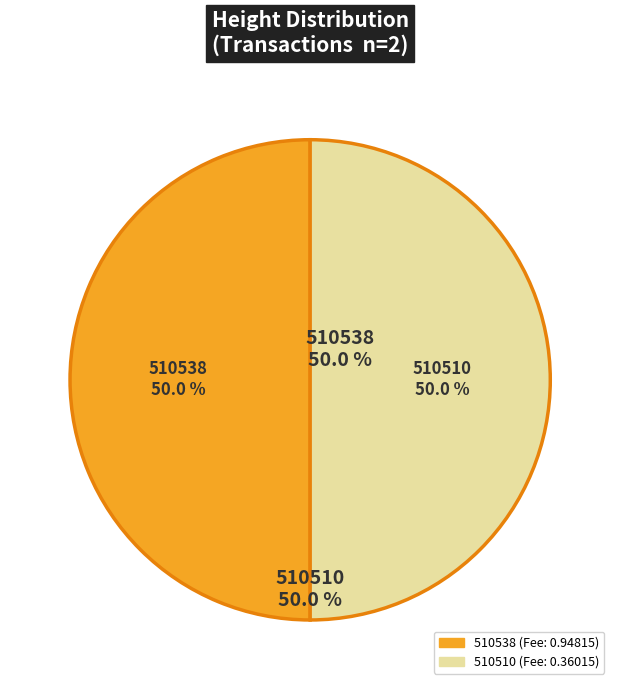

True or false: 510538 accounts for 43% of the total.

False